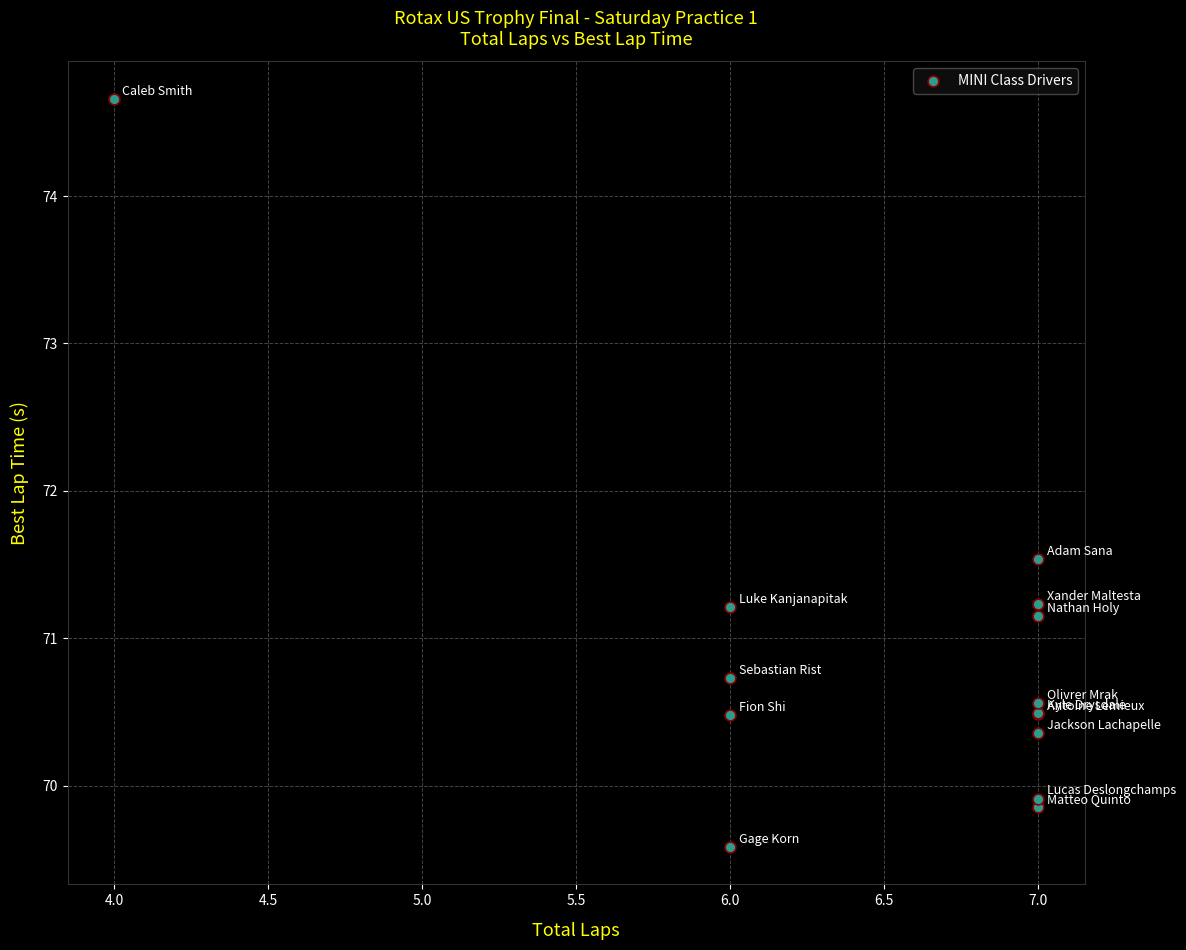

What Y value in the scatter plot is closest to 72?

71.5